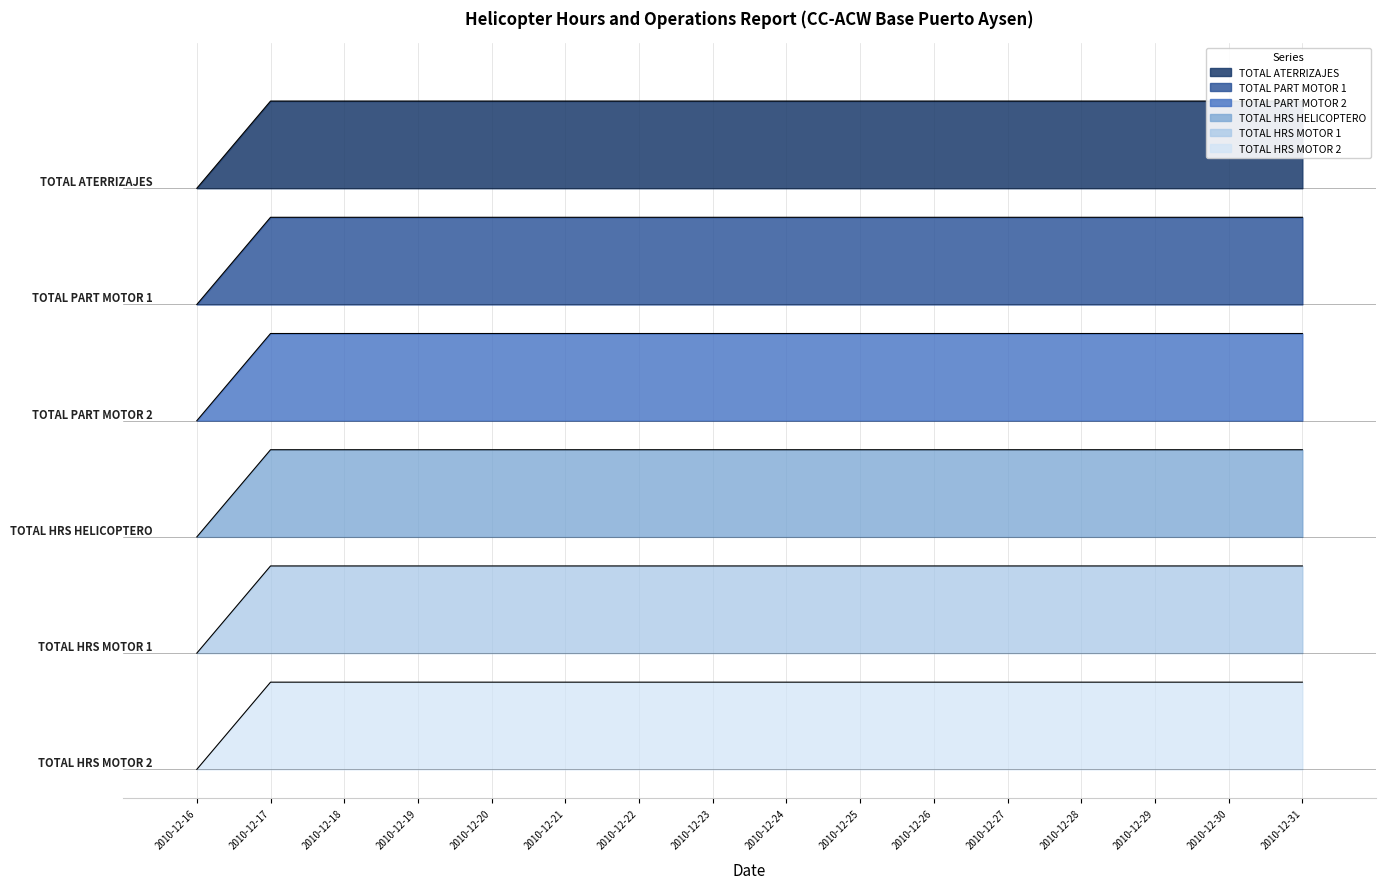

Reading left to right, list all the values displayed in this chart.

TOTAL HRS HELICOPTERO: 2010-12-16=6.0	2010-12-17=6.9	2010-12-18=6.9	2010-12-19=6.9	2010-12-20=6.9	2010-12-21=6.9	2010-12-22=6.9	2010-12-23=6.9	2010-12-24=6.9	2010-12-25=6.9	2010-12-26=6.9	2010-12-27=6.9	2010-12-28=6.9	2010-12-29=6.9	2010-12-30=6.9	2010-12-31=6.9
TOTAL HRS MOTOR 1: 2010-12-16=4.8	2010-12-17=5.7	2010-12-18=5.7	2010-12-19=5.7	2010-12-20=5.7	2010-12-21=5.7	2010-12-22=5.7	2010-12-23=5.7	2010-12-24=5.7	2010-12-25=5.7	2010-12-26=5.7	2010-12-27=5.7	2010-12-28=5.7	2010-12-29=5.7	2010-12-30=5.7	2010-12-31=5.7
TOTAL HRS MOTOR 2: 2010-12-16=3.6	2010-12-17=4.5	2010-12-18=4.5	2010-12-19=4.5	2010-12-20=4.5	2010-12-21=4.5	2010-12-22=4.5	2010-12-23=4.5	2010-12-24=4.5	2010-12-25=4.5	2010-12-26=4.5	2010-12-27=4.5	2010-12-28=4.5	2010-12-29=4.5	2010-12-30=4.5	2010-12-31=4.5
TOTAL ATERRIZAJES: 2010-12-16=2.4	2010-12-17=3.3	2010-12-18=3.3	2010-12-19=3.3	2010-12-20=3.3	2010-12-21=3.3	2010-12-22=3.3	2010-12-23=3.3	2010-12-24=3.3	2010-12-25=3.3	2010-12-26=3.3	2010-12-27=3.3	2010-12-28=3.3	2010-12-29=3.3	2010-12-30=3.3	2010-12-31=3.3
TOTAL PART MOTOR 1: 2010-12-16=1.2	2010-12-17=2.1	2010-12-18=2.1	2010-12-19=2.1	2010-12-20=2.1	2010-12-21=2.1	2010-12-22=2.1	2010-12-23=2.1	2010-12-24=2.1	2010-12-25=2.1	2010-12-26=2.1	2010-12-27=2.1	2010-12-28=2.1	2010-12-29=2.1	2010-12-30=2.1	2010-12-31=2.1
TOTAL PART MOTOR 2: 2010-12-16=0.0	2010-12-17=0.9	2010-12-18=0.9	2010-12-19=0.9	2010-12-20=0.9	2010-12-21=0.9	2010-12-22=0.9	2010-12-23=0.9	2010-12-24=0.9	2010-12-25=0.9	2010-12-26=0.9	2010-12-27=0.9	2010-12-28=0.9	2010-12-29=0.9	2010-12-30=0.9	2010-12-31=0.9